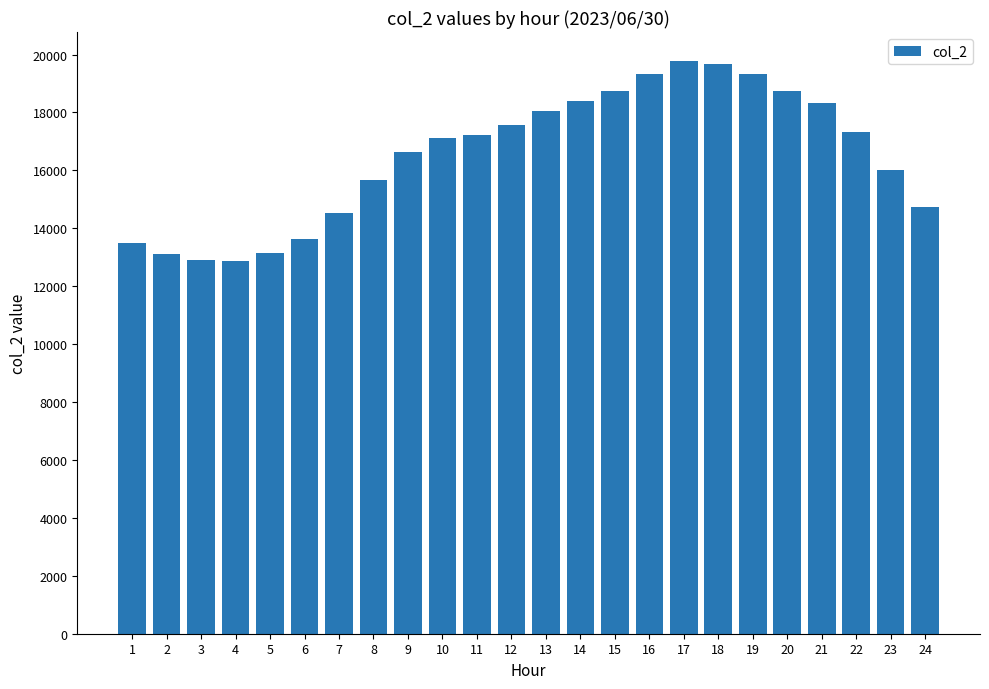

What is the approximate value at 16, to the nearest 10?

19330